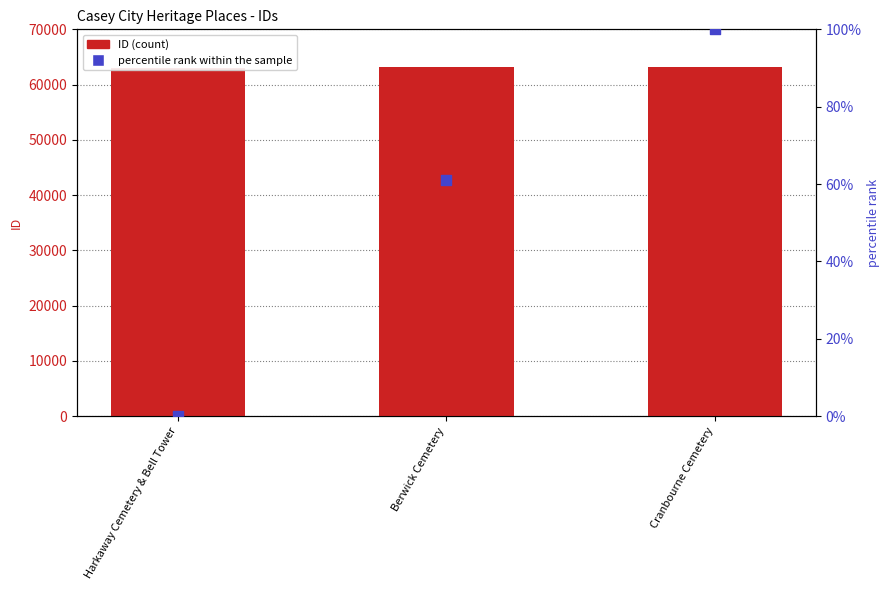

Which series has the largest total across all categories?

ID